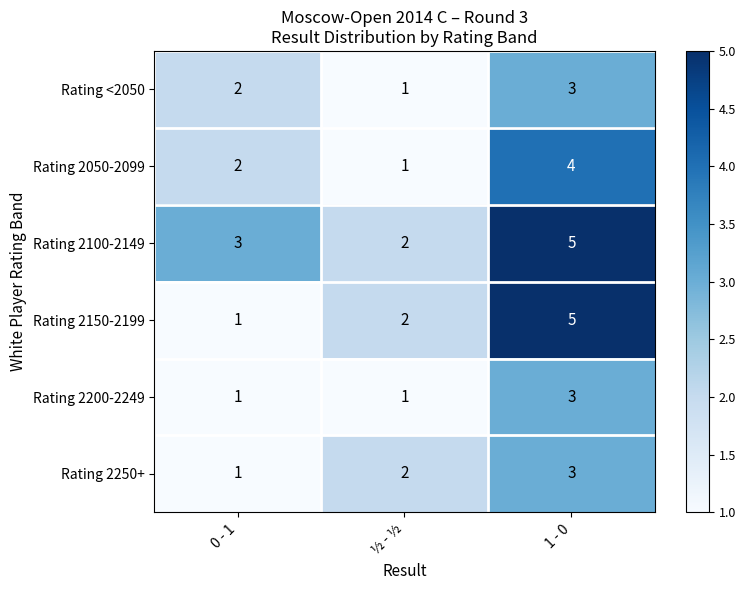

Between 0 - 1 and 1 - 0, which series saw the biggest shift?

Rating 2150-2199